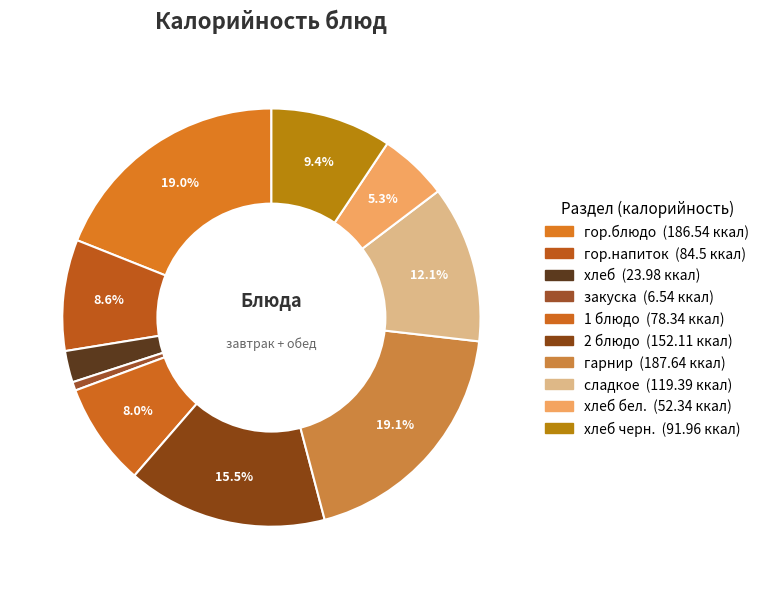

How many slices are in this pie chart?

10